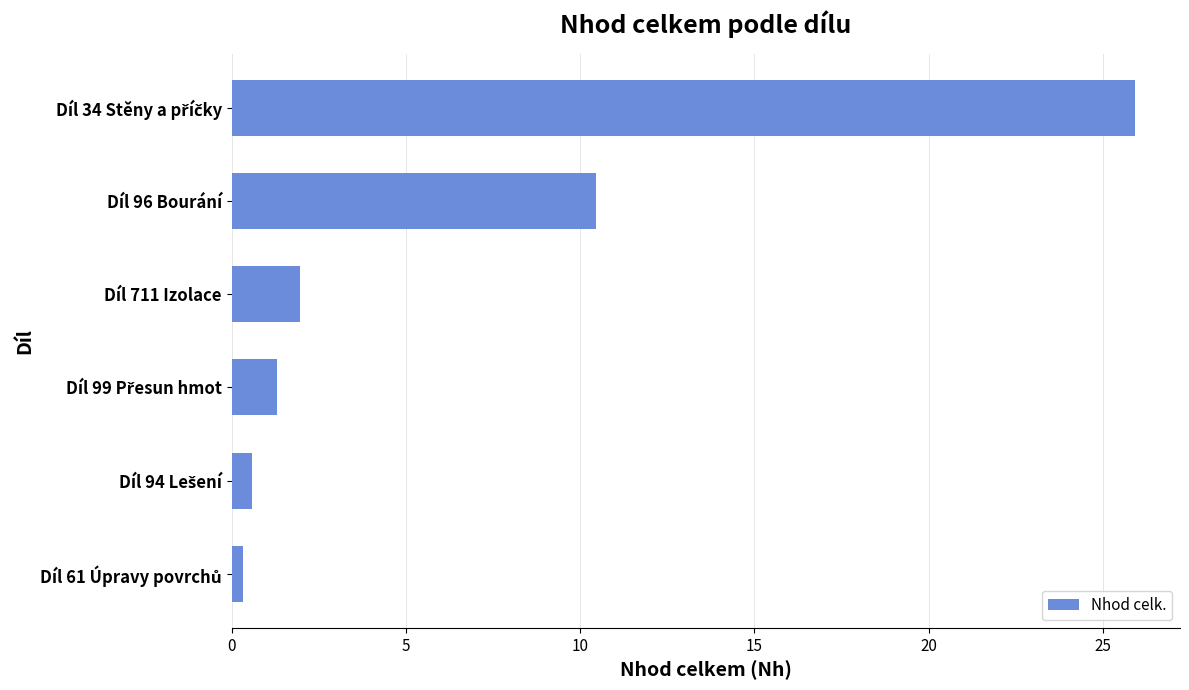

At which label is the value closest to 13?

Díl 96 Bourání